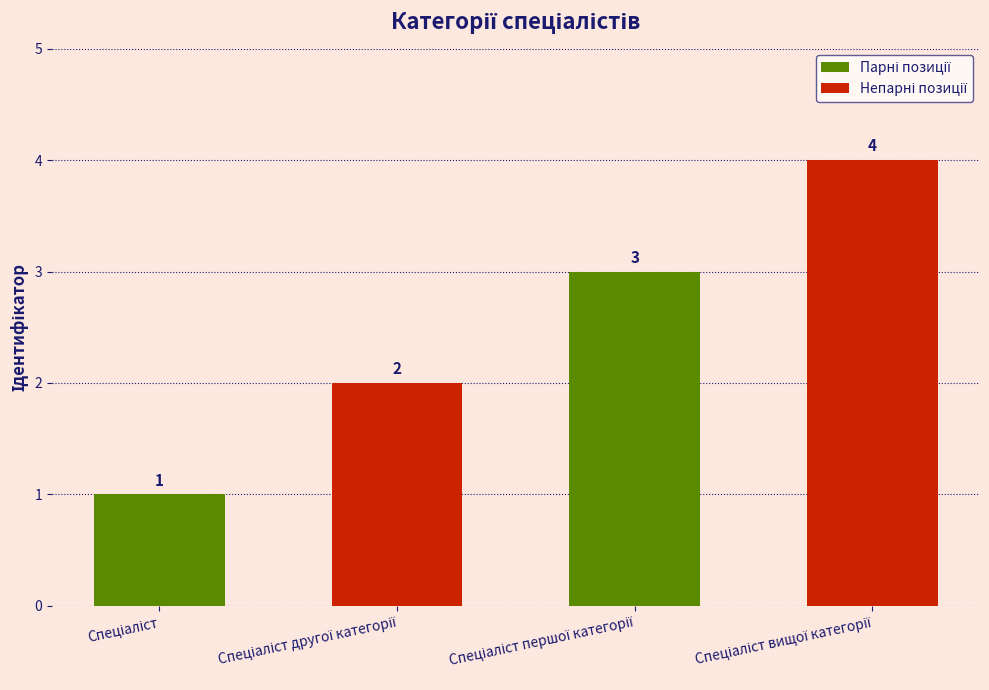

What is the value of the 1st bar from the left?

1